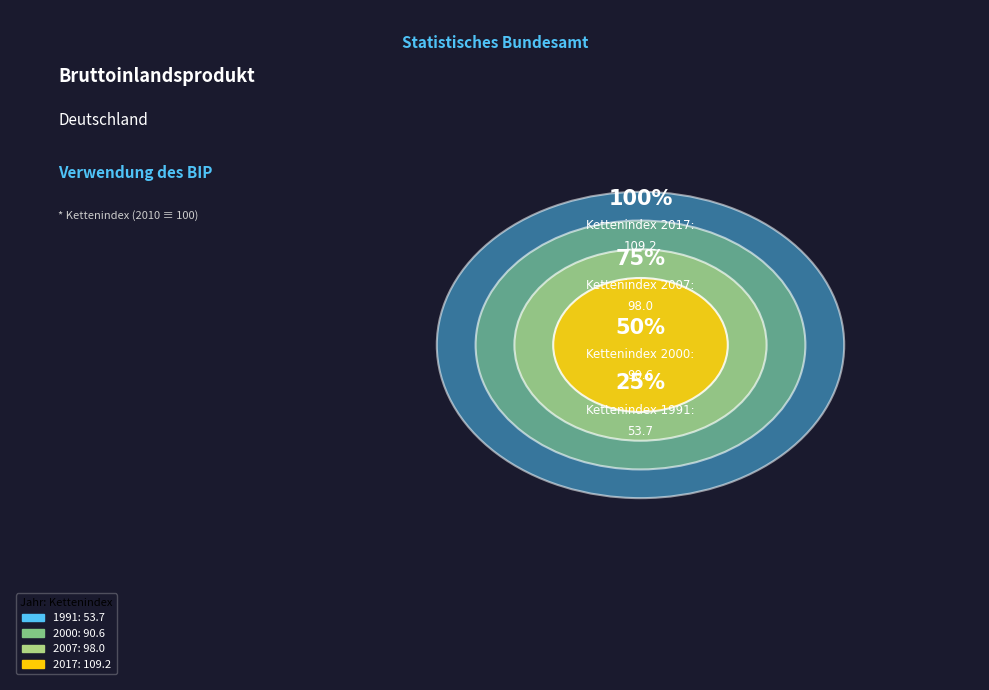

What is the smallest slice in the pie chart?

1991